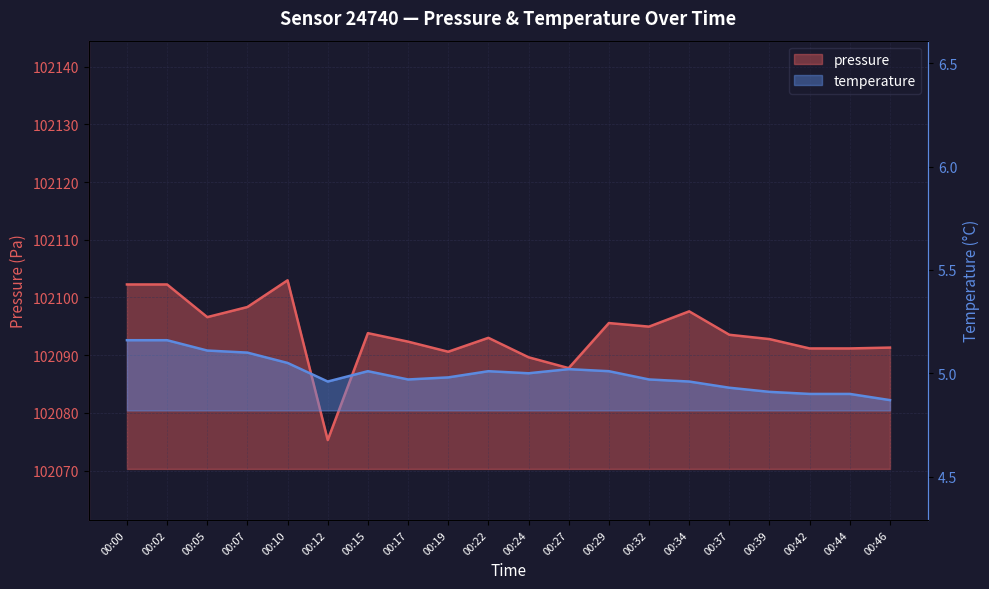

Which category has the highest value in the temperature series?

00:00